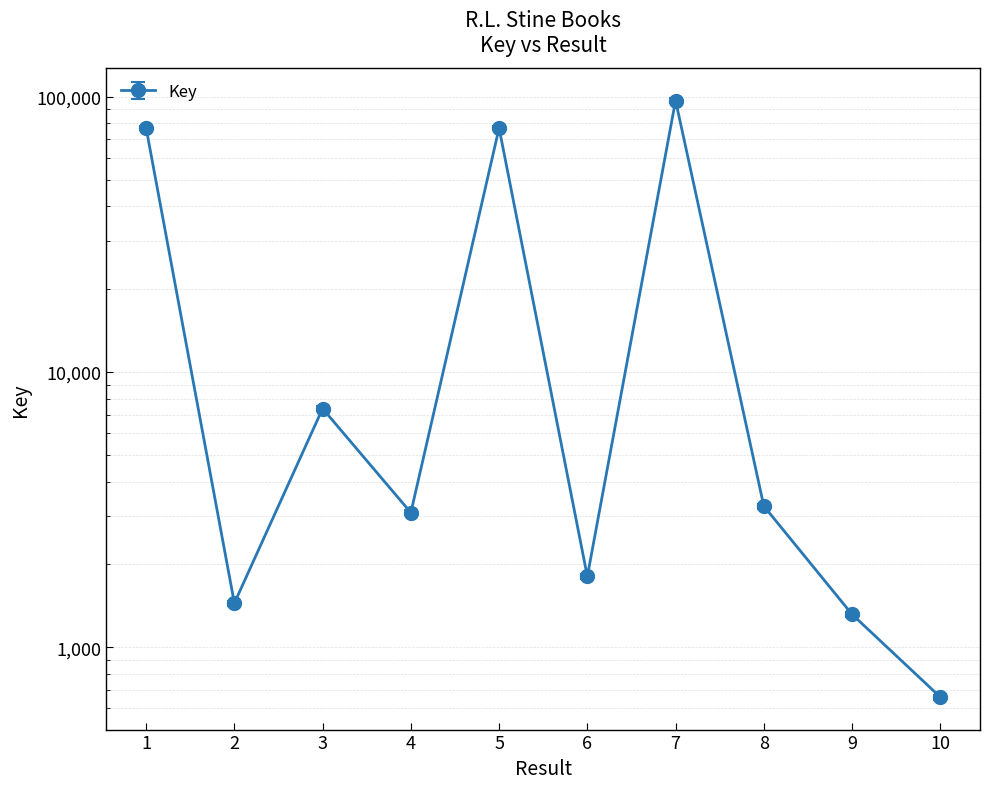

What is the value of the 8th point from the left?

3257